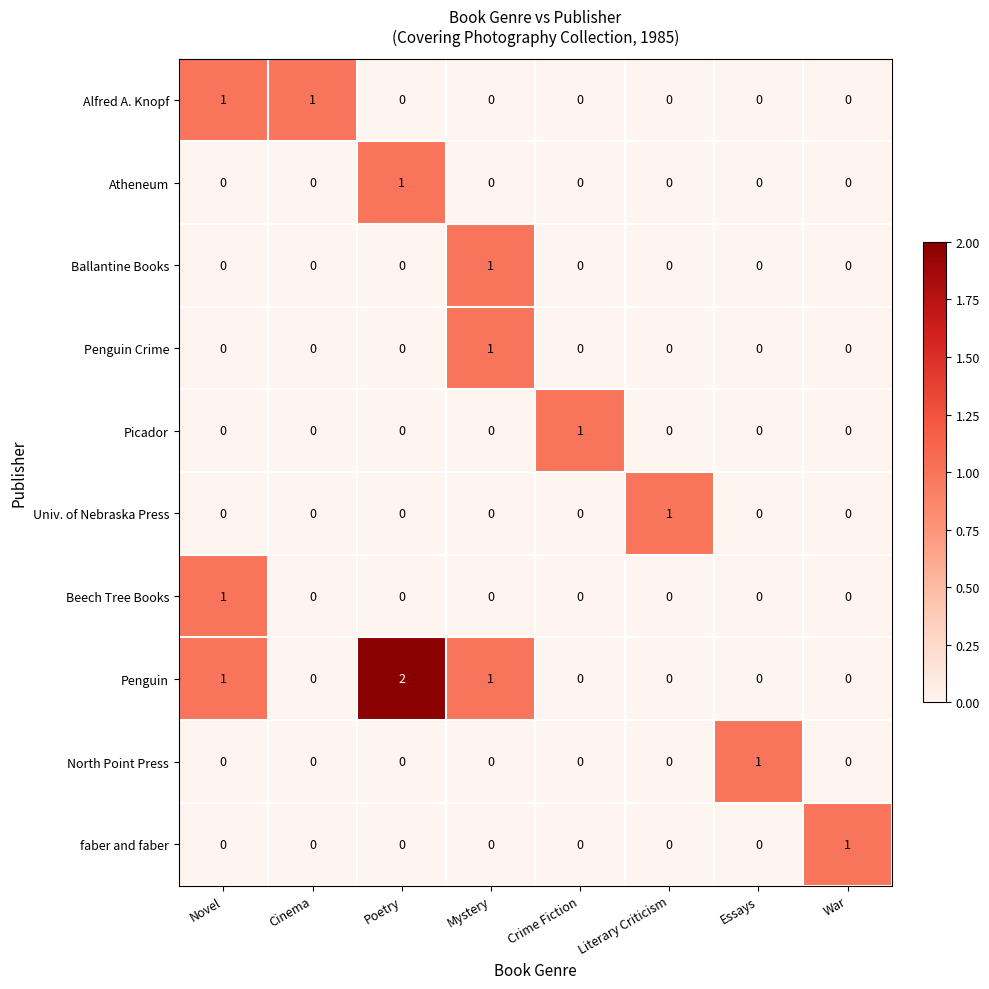

The value of faber and faber at Poetry is 0. True or false?

True